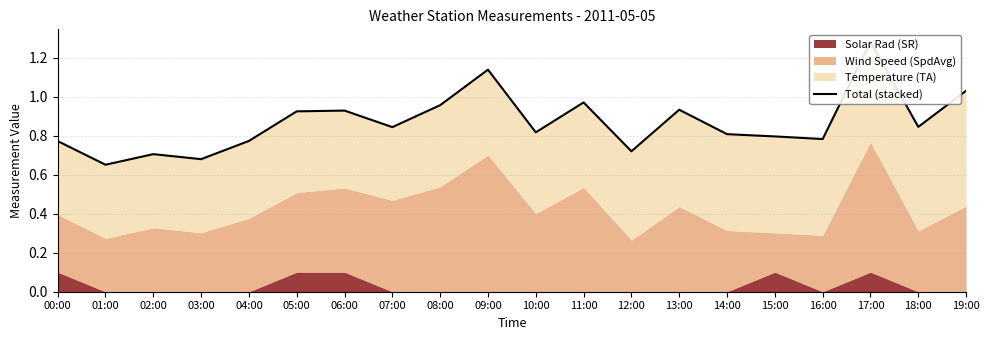

List the labels in order of value, largest first.

17:00, 09:00, 19:00, 11:00, 08:00, 13:00, 06:00, 05:00, 18:00, 07:00, 10:00, 14:00, 15:00, 16:00, 04:00, 00:00, 12:00, 02:00, 03:00, 01:00